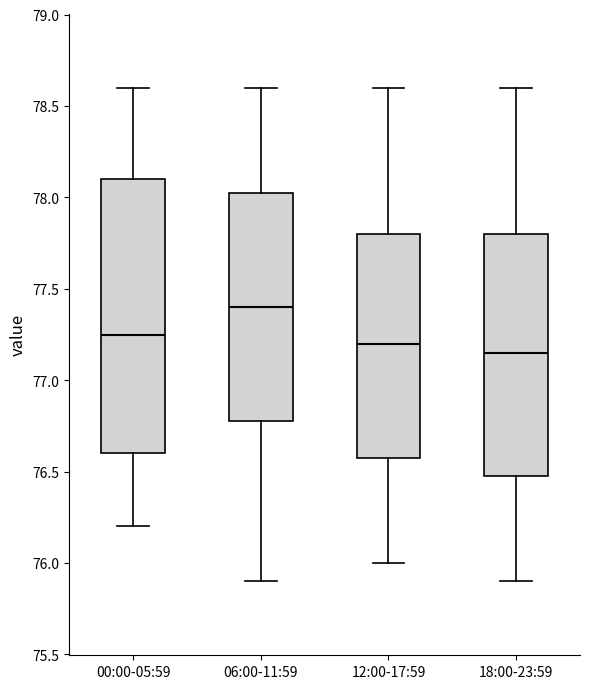

Reading left to right, read every box against the y-axis: the position of its median line, the range the box covers, and the ends of its whiskers. The values are not printed on the chart, so give them approximately, as read against the axis.

00:00-05:59: median 77.25, box 76.60 to 78.10, whiskers 76.20 to 78.60
06:00-11:59: median 77.40, box 76.80 to 78.05, whiskers 75.90 to 78.60
12:00-17:59: median 77.20, box 76.60 to 77.80, whiskers 76.00 to 78.60
18:00-23:59: median 77.15, box 76.50 to 77.80, whiskers 75.90 to 78.60